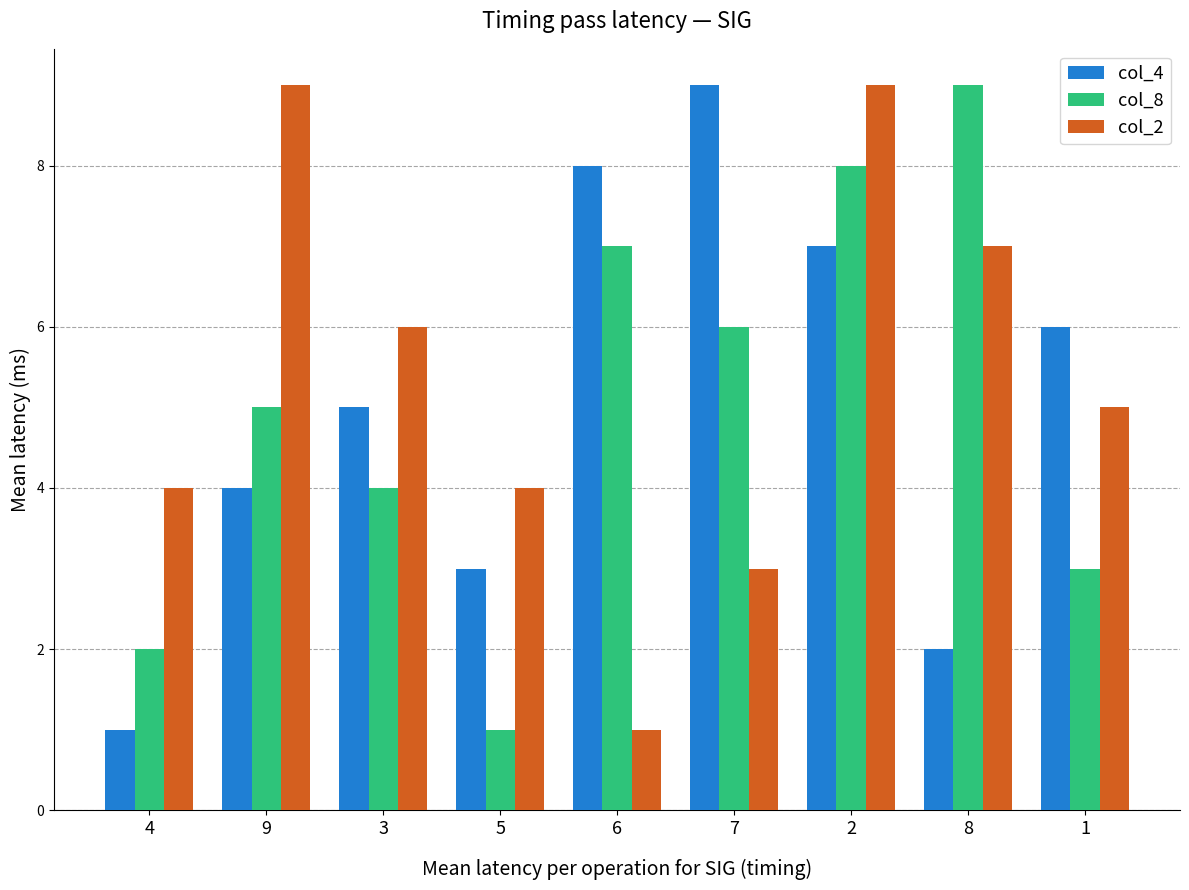

At 4, list the series in order from smallest to largest.

col_4, col_8, col_2